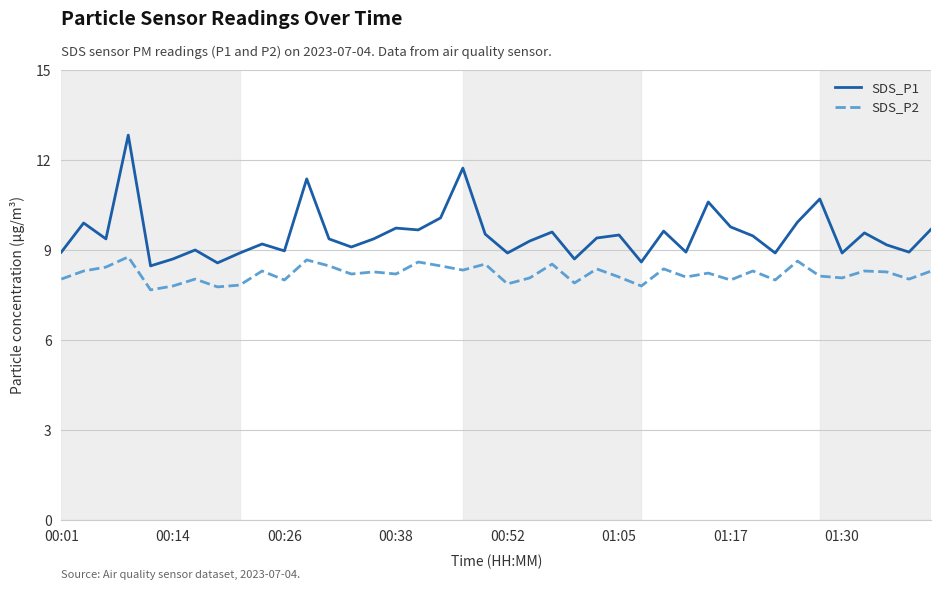

What is the lowest value of the SDS_P2 series?

7.7